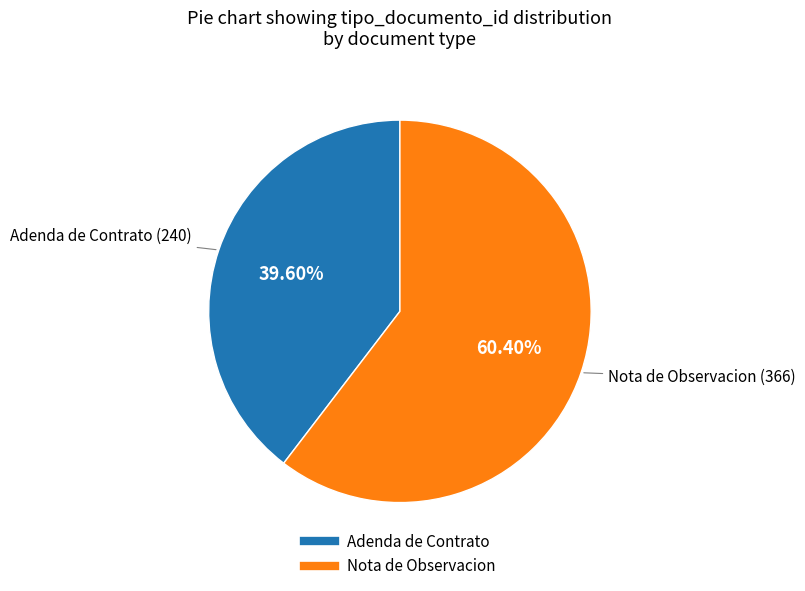

Is there any slice that represents more than half of the pie?

Yes